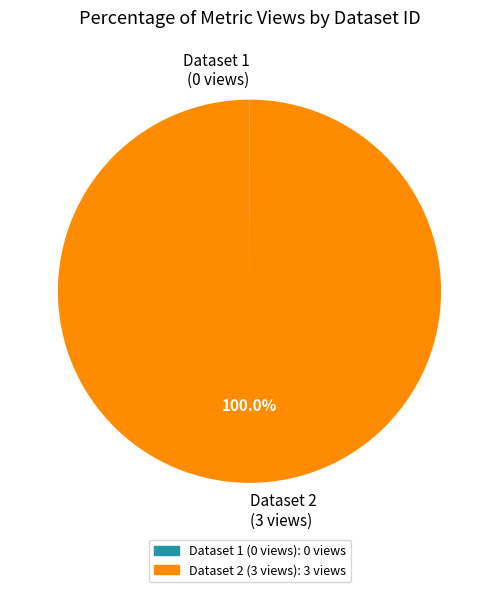

Which slice is the largest?

Dataset 2 (3 views)